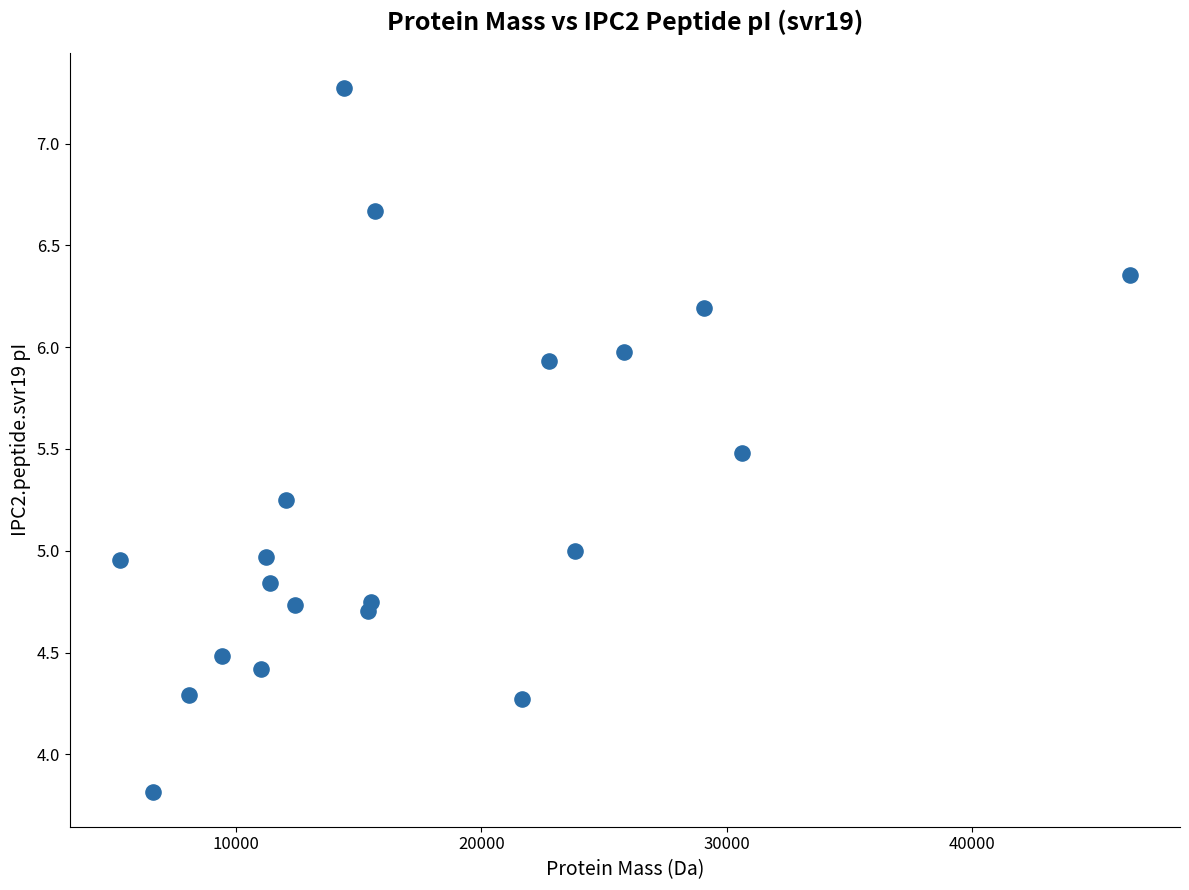

What is the range of X values (max minus min)?

41102.4